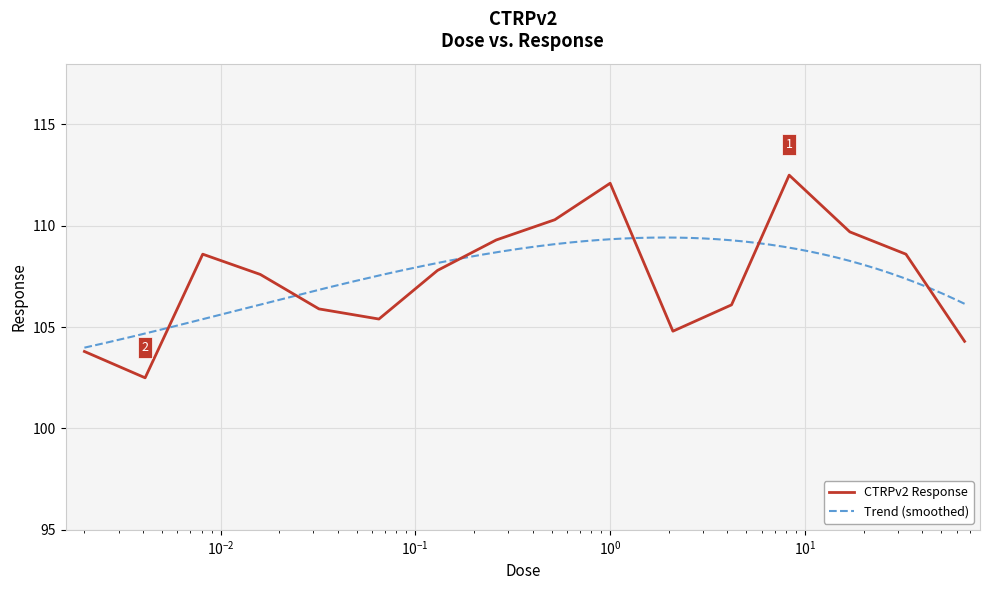

What is the maximum value for CTRPv2 Response?

112.5